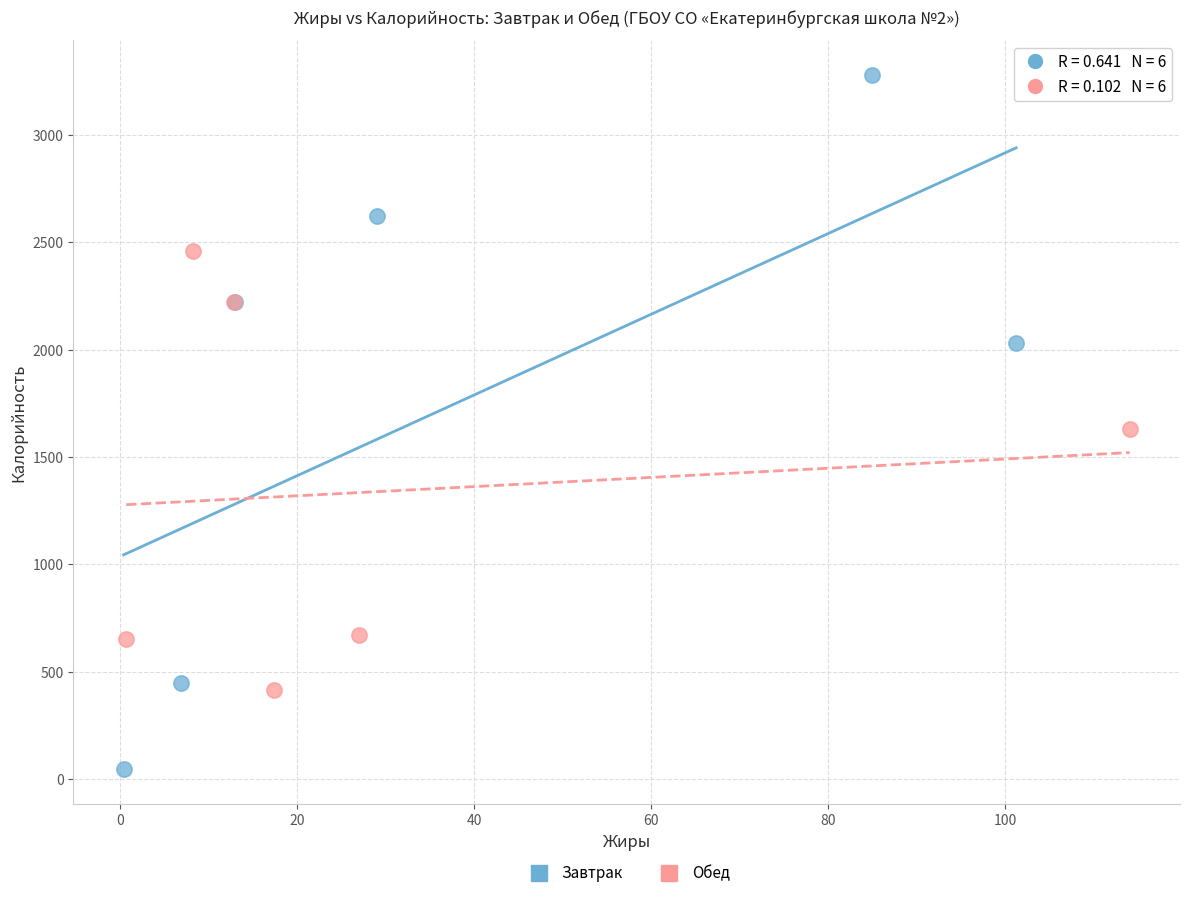

Which series has the largest Y range (max minus min)?

Завтрак